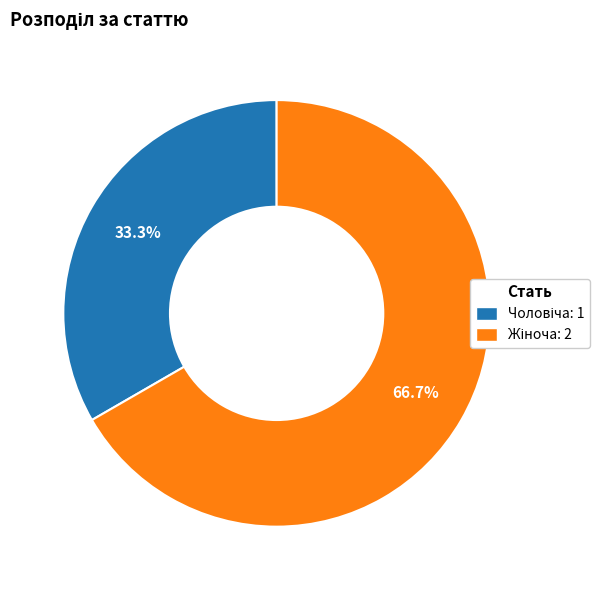

Is there a majority slice in this chart?

Yes